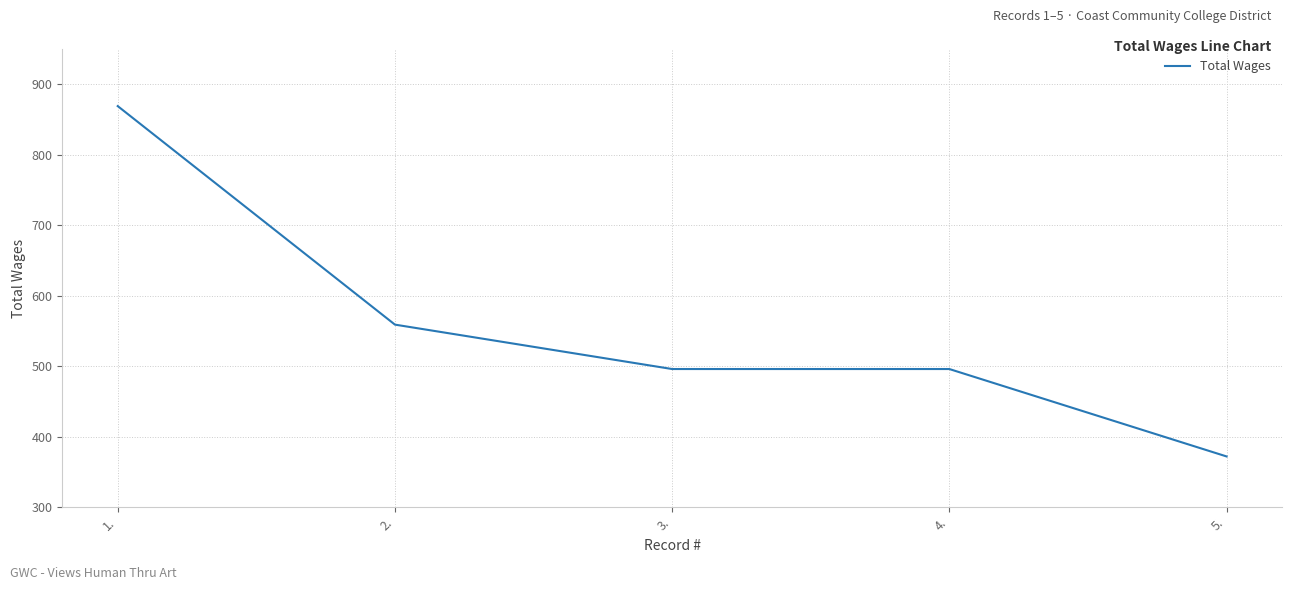

True or false: the data shows 559 at 2..

True